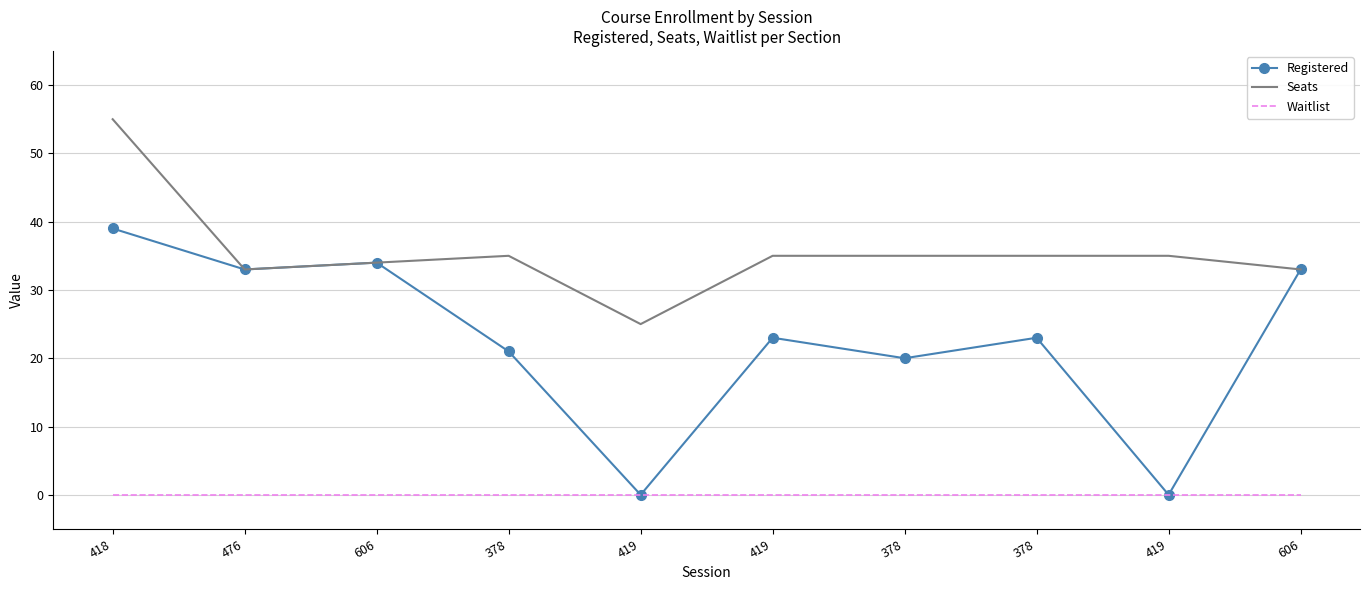

What are all the series names shown in the legend?

Registered, Seats, Waitlist